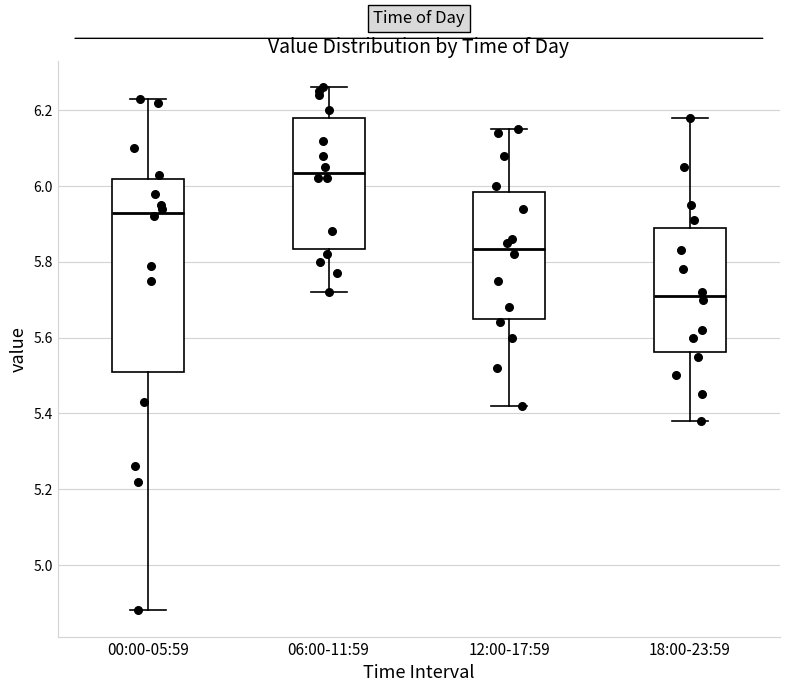

Where is the lower edge of the box for 18:00-23:59 on the y-axis? The values are not printed on the chart, so give them approximately, as read against the axis.

5.56